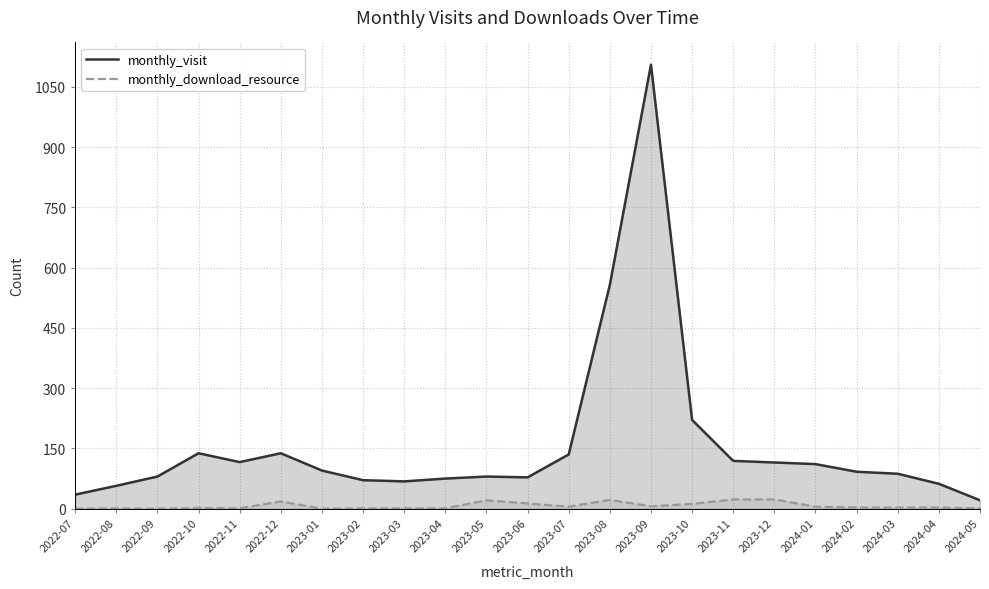

What is the total value across all series at 2024-01?

116